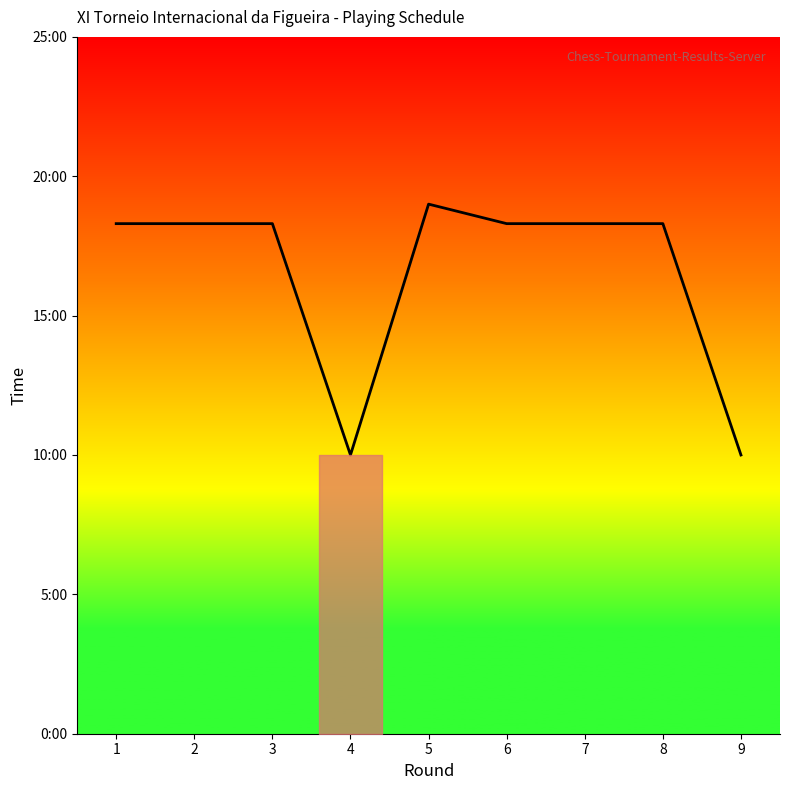

Does the chart display data point markers on the line(s)?

No